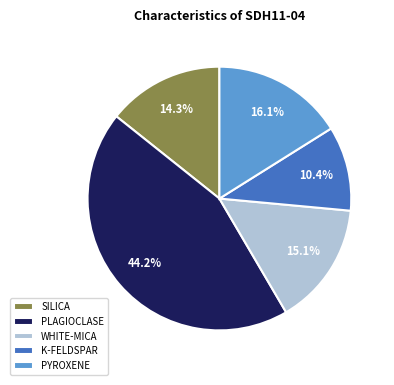

Which slice is the smallest?

K-FELDSPAR